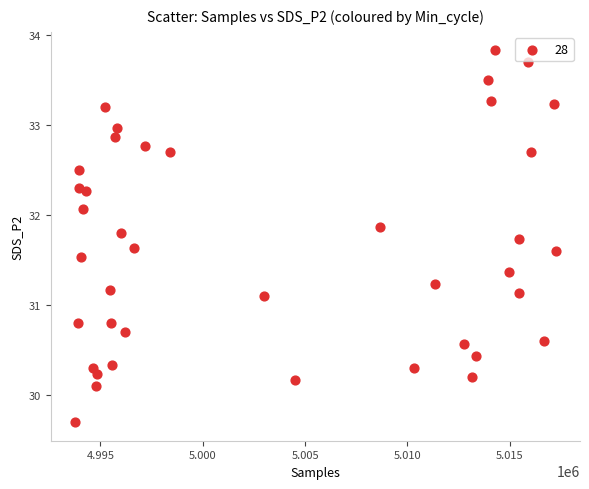

What is the range of X values (max minus min)?

23509.0